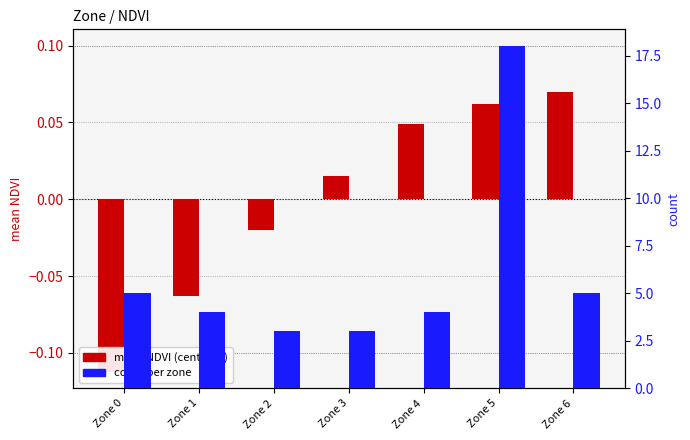

The value of count at Zone 5 is 8.5. True or false?

False